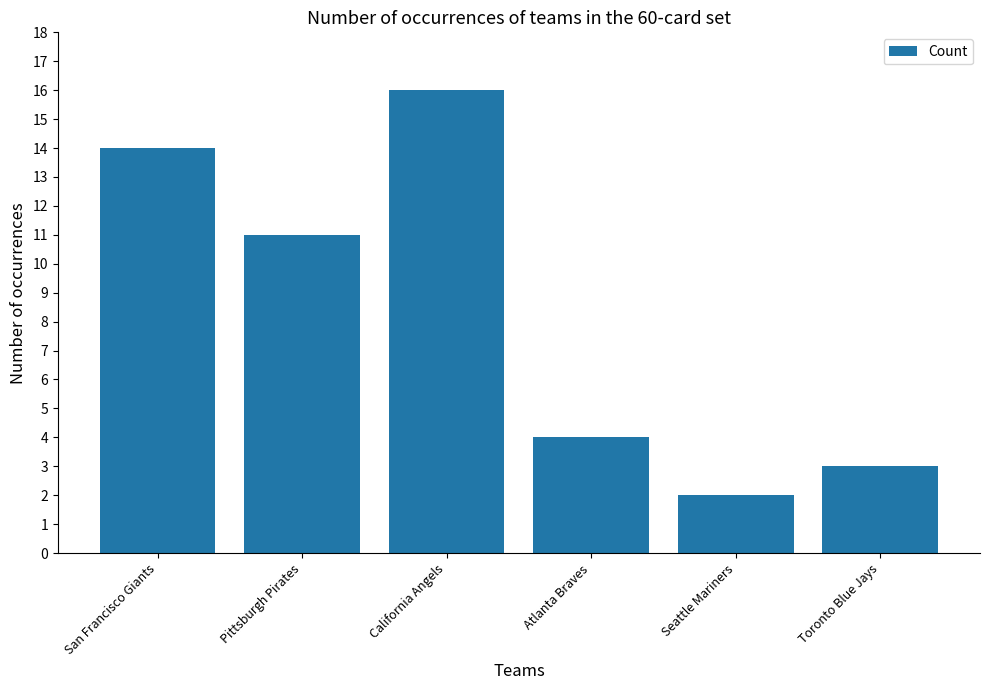

Rank the categories by value from lowest to highest.

Seattle Mariners, Toronto Blue Jays, Atlanta Braves, Pittsburgh Pirates, San Francisco Giants, California Angels